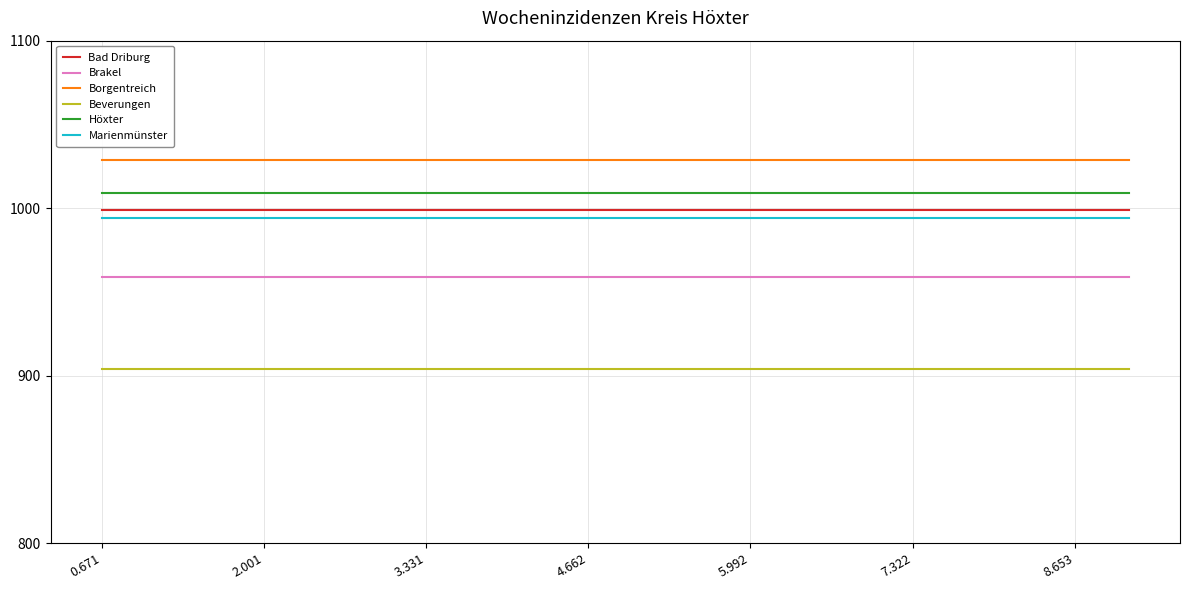

True or false: Marienmünster and Bad Driburg intersect in this chart.

False